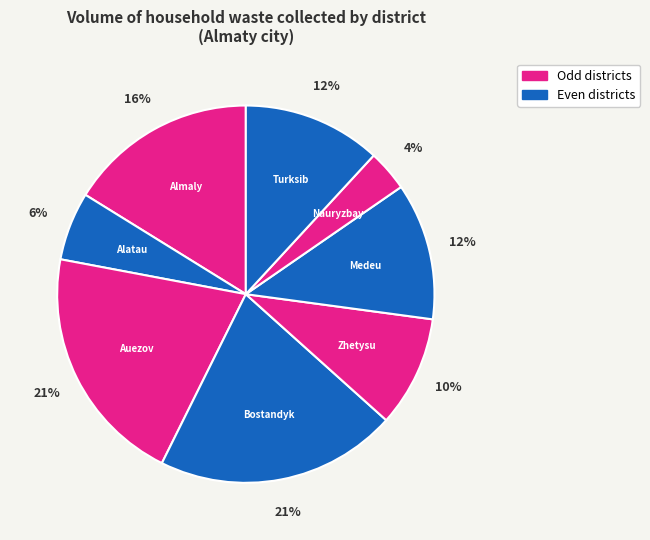

How many slices are in this pie chart?

8